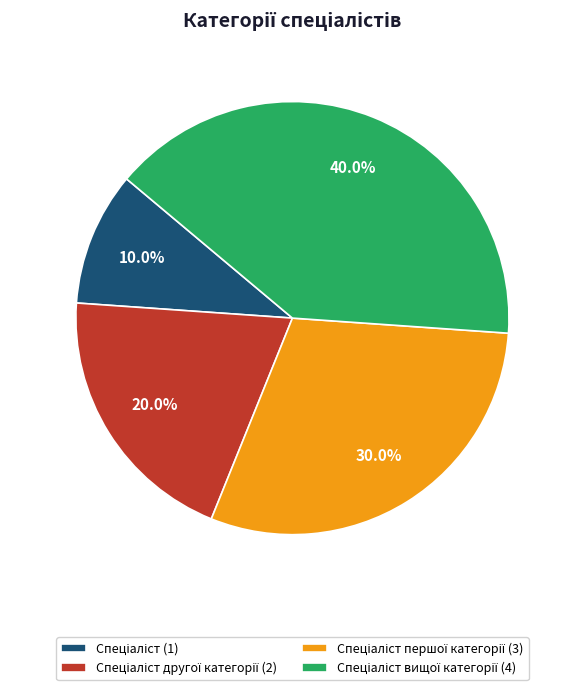

Is there a majority slice in this chart?

No